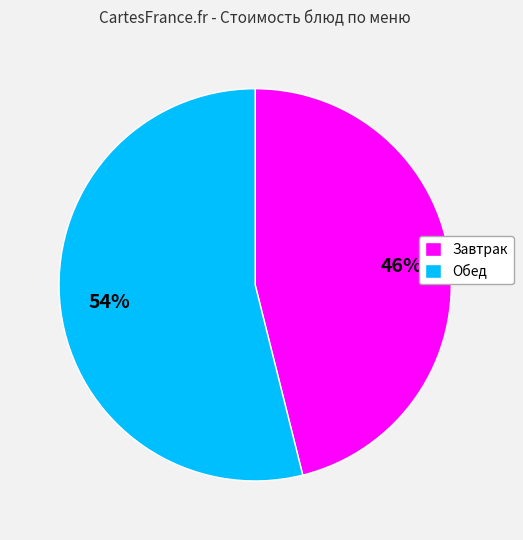

To the nearest percent, what is the average slice percentage?

50%